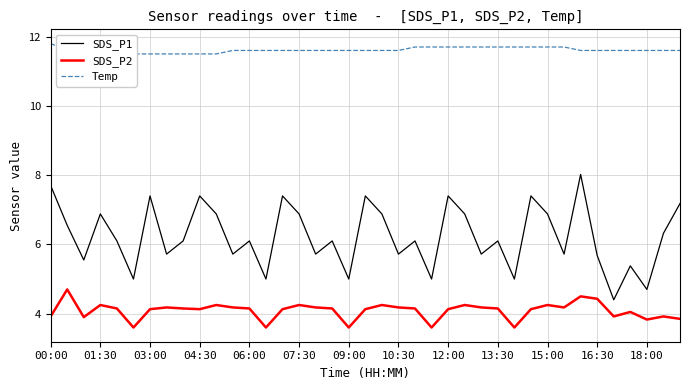

What is the difference between the maximum and minimum values in the Temp series?

0.3